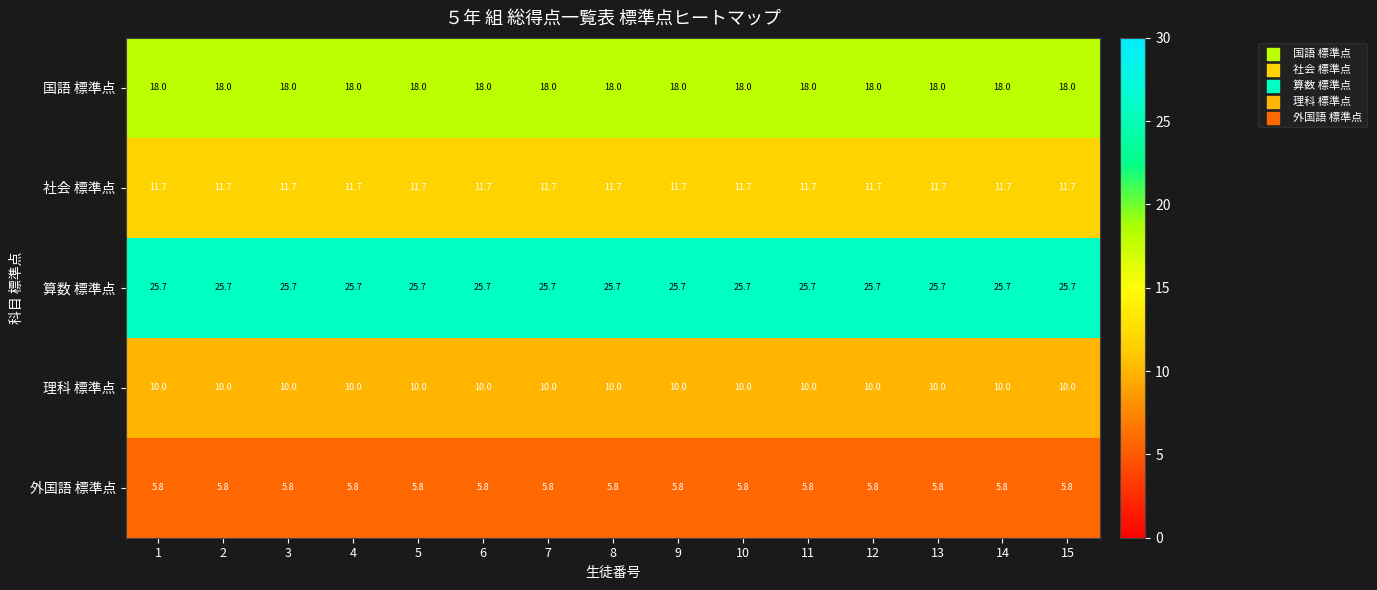

What is the greatest value displayed?

25.7